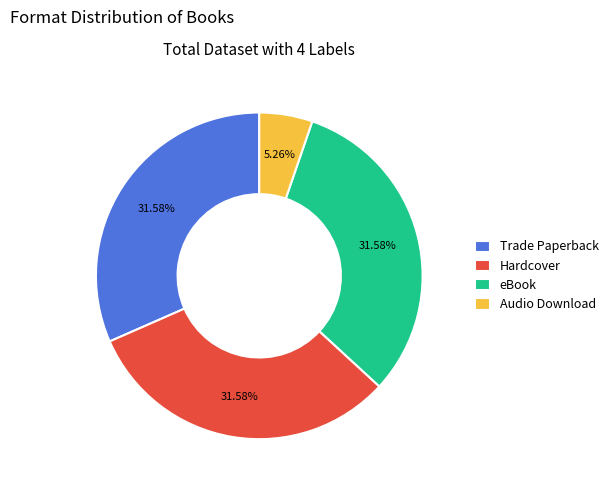

What is the smallest slice in the pie chart?

Audio Download